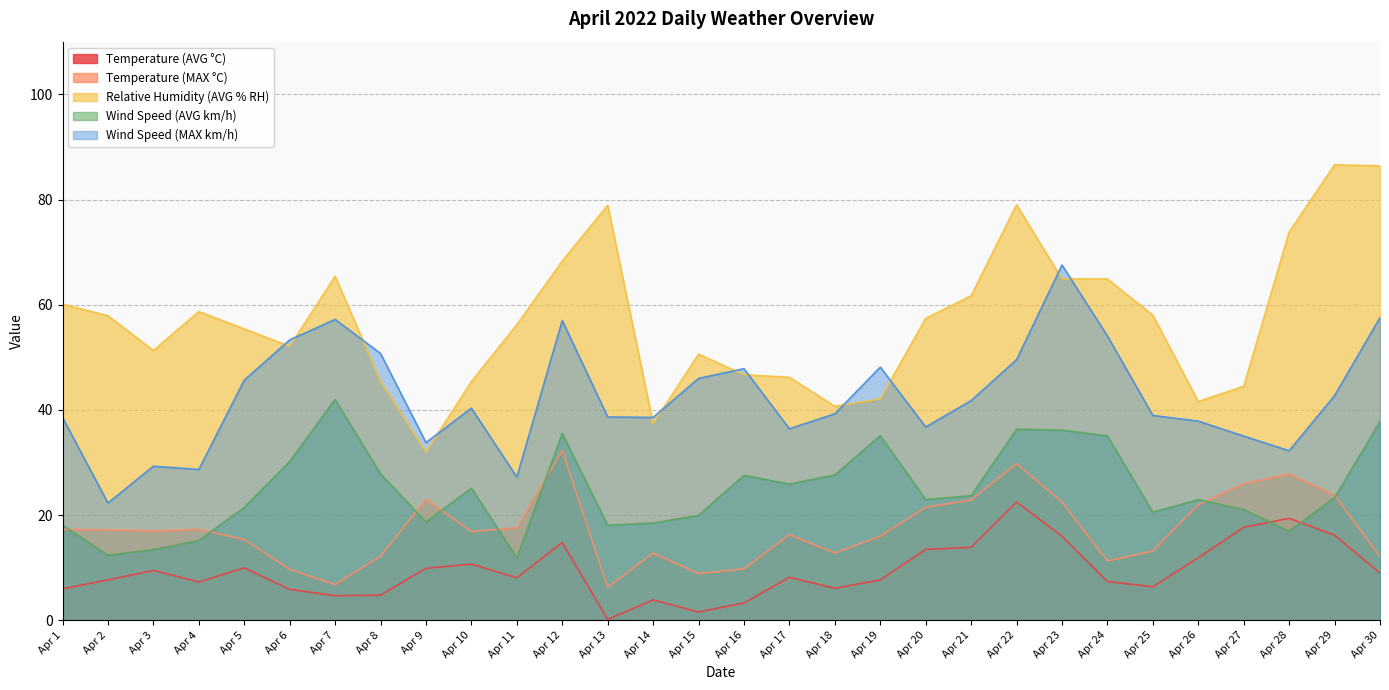

What are all the series names shown in the legend?

Temperature (AVG °C), Temperature (MAX °C), Relative Humidity (AVG % RH), Wind Speed (AVG km/h), Wind Speed (MAX km/h)